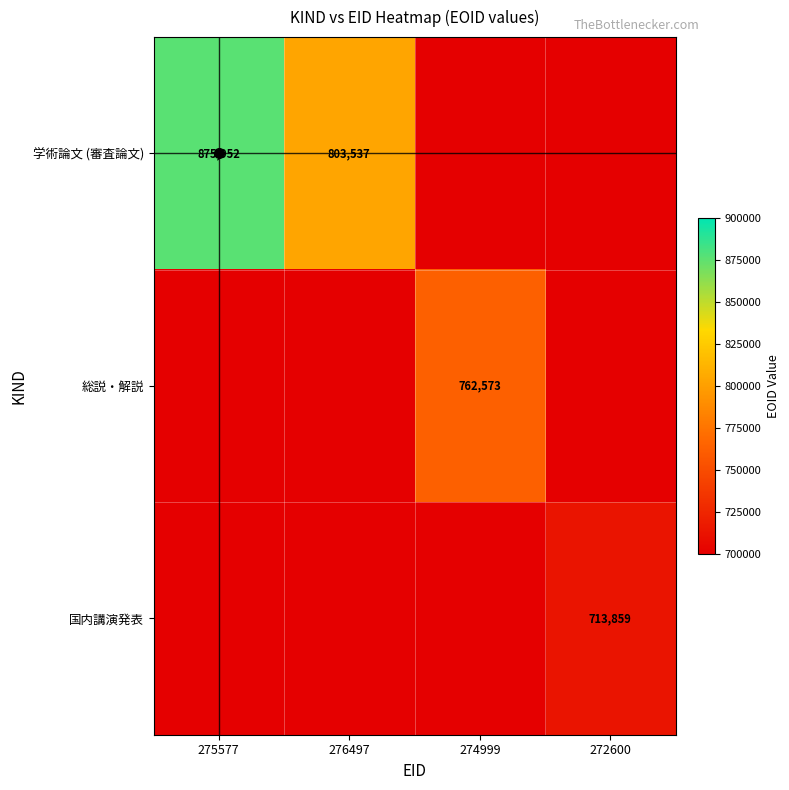

What is the difference between the highest and lowest values at 272600?

713859